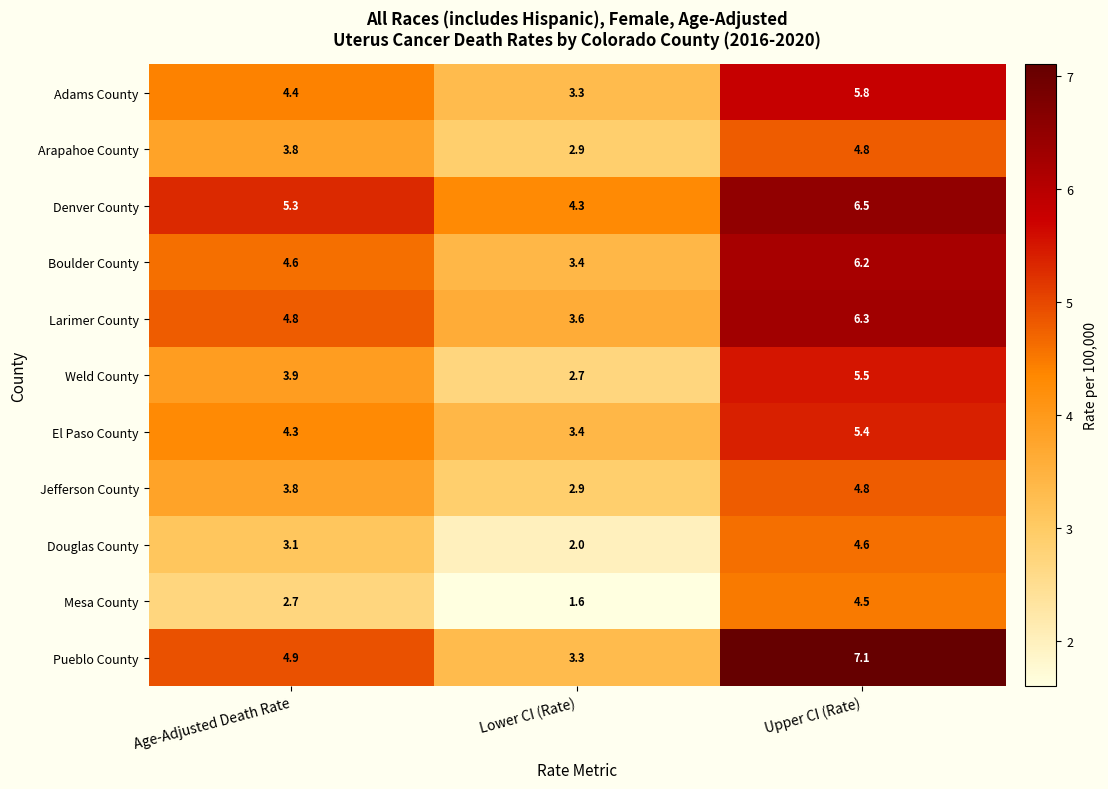

The value of Weld County at Lower CI (Rate) is 2.7. True or false?

True